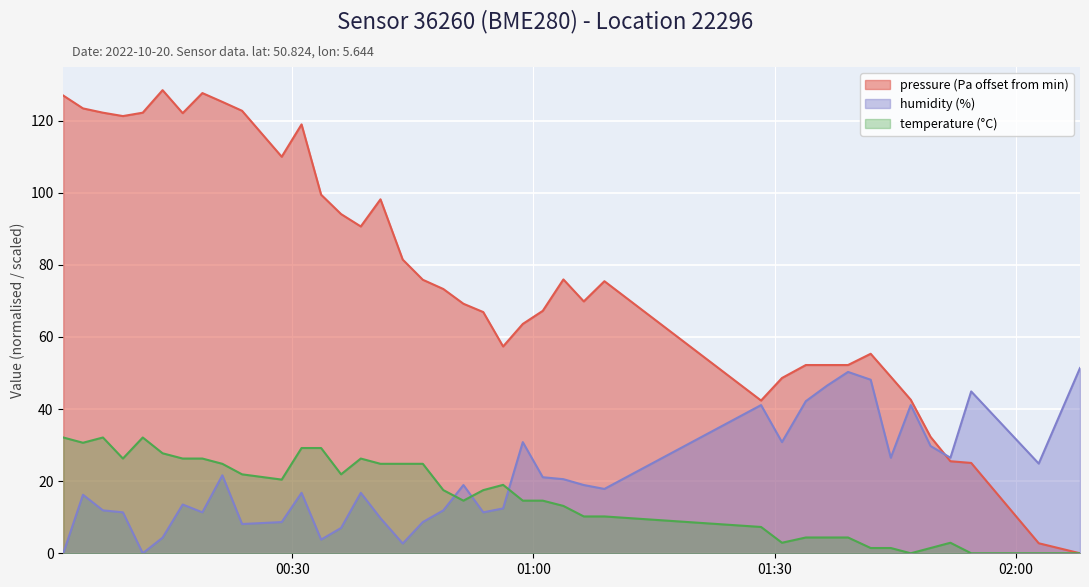

At how many categories does at least one series exceed 100?

12